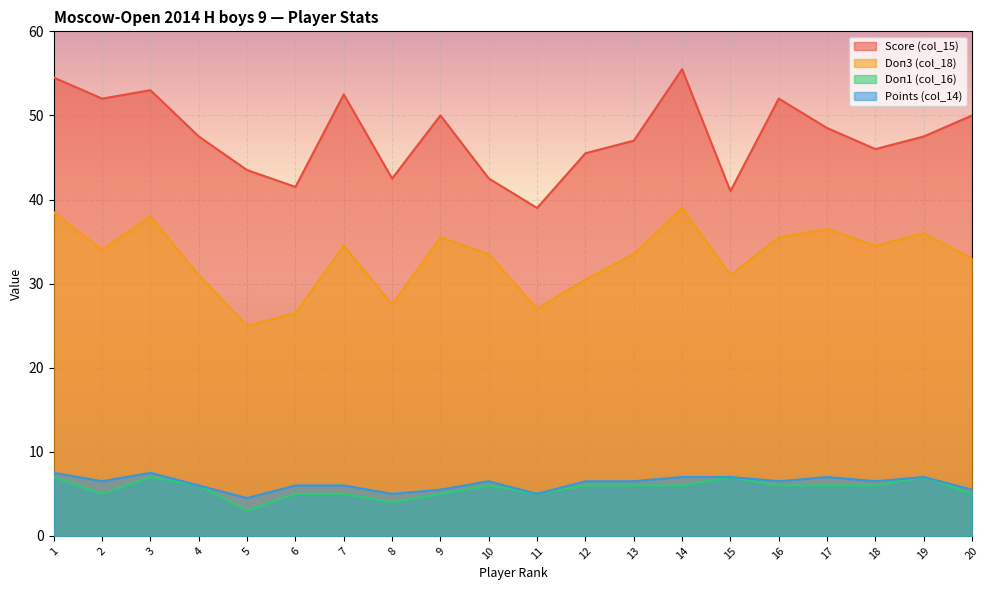

Reading left to right, transcribe all the data shown in this chart.

Score (col_15): 54.5	52.0	53.0	47.5	43.5	41.5	52.5	42.5	50.0	42.5	39.0	45.5	47.0	55.5	41.0	52.0	48.5	46.0	47.5	50.0
Doп3 (col_18): 38.5	34.0	38.0	31.0	25.0	26.5	34.5	27.5	35.5	33.5	27.0	30.5	33.5	39.0	31.0	35.5	36.5	34.5	36.0	33.0
Doп1 (col_16): 7.0	5.0	7.0	6.0	3.0	5.0	5.0	4.0	5.0	6.0	5.0	6.0	6.0	6.0	7.0	6.0	6.0	6.0	7.0	5.0
Points (col_14): 7.5	6.5	7.5	6.0	4.5	6.0	6.0	5.0	5.5	6.5	5.0	6.5	6.5	7.0	7.0	6.5	7.0	6.5	7.0	5.5